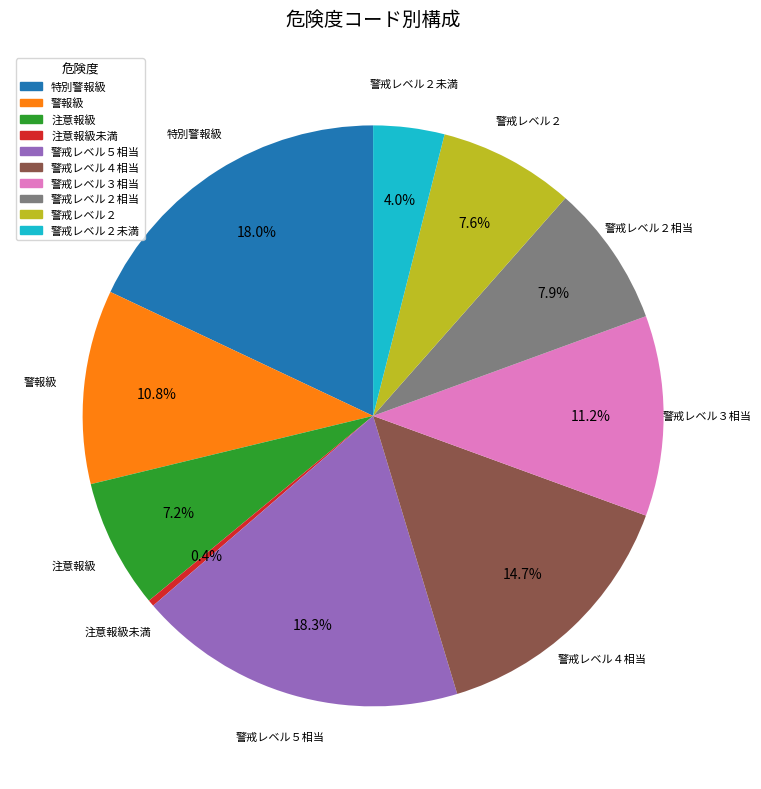

How many segments does this pie chart have?

10